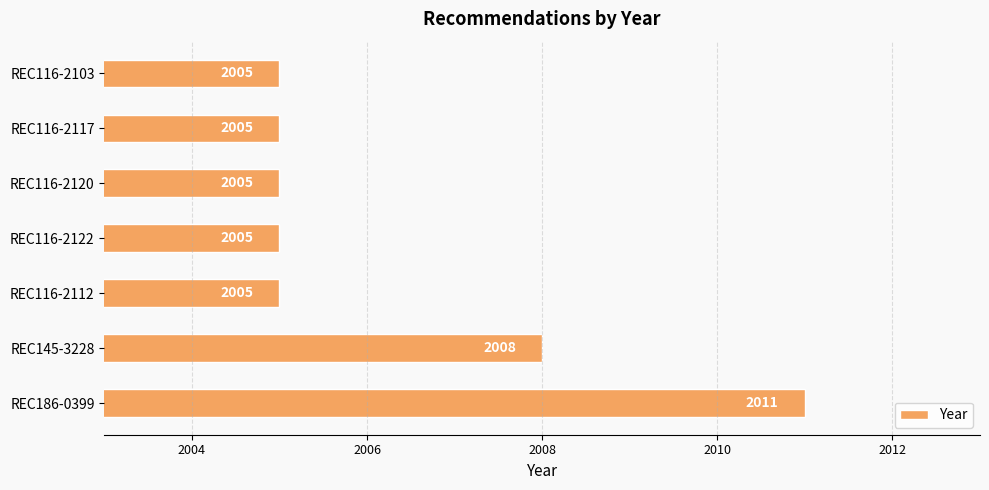

Reading bottom to top, what are all the values shown in this chart?

REC186-0399=2011	REC145-3228=2008	REC116-2112=2005	REC116-2122=2005	REC116-2120=2005	REC116-2117=2005	REC116-2103=2005